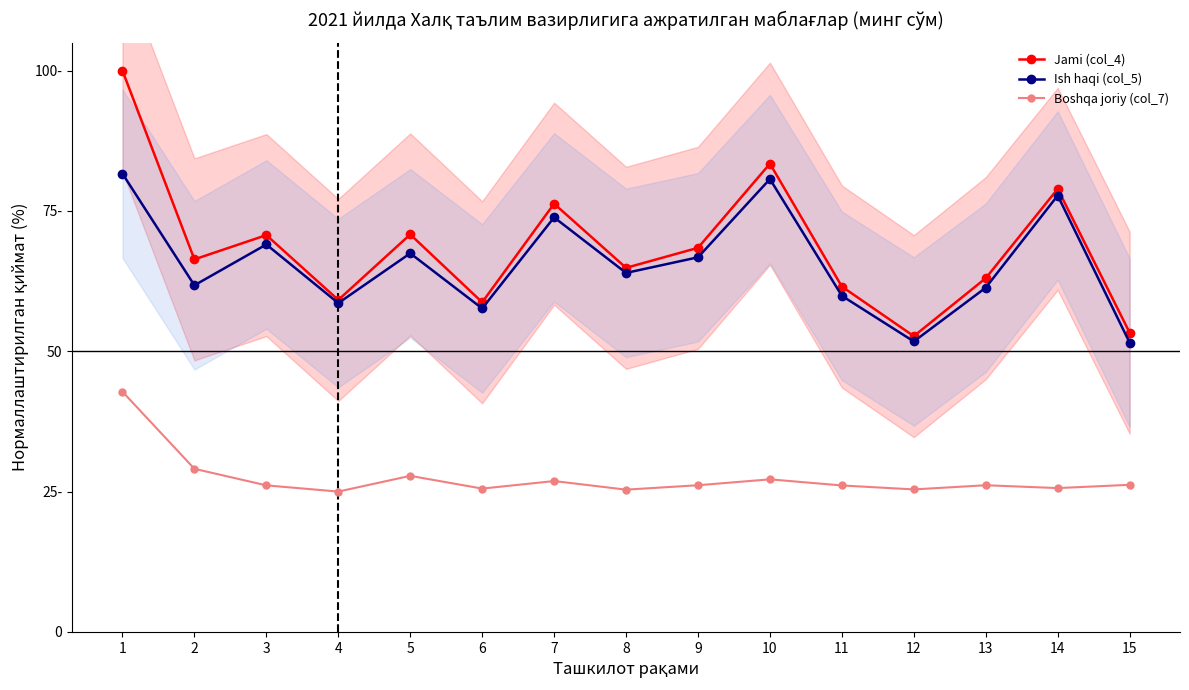

Which series has the widest spread of values?

Jami (col_4)